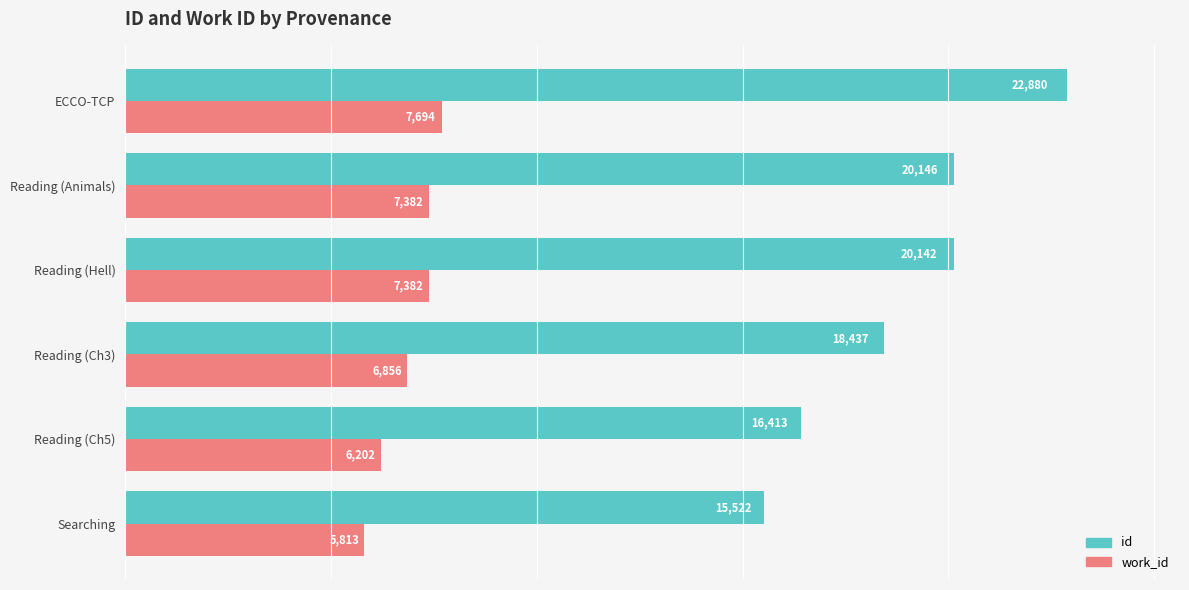

What is the lowest value of the work_id series?

5813